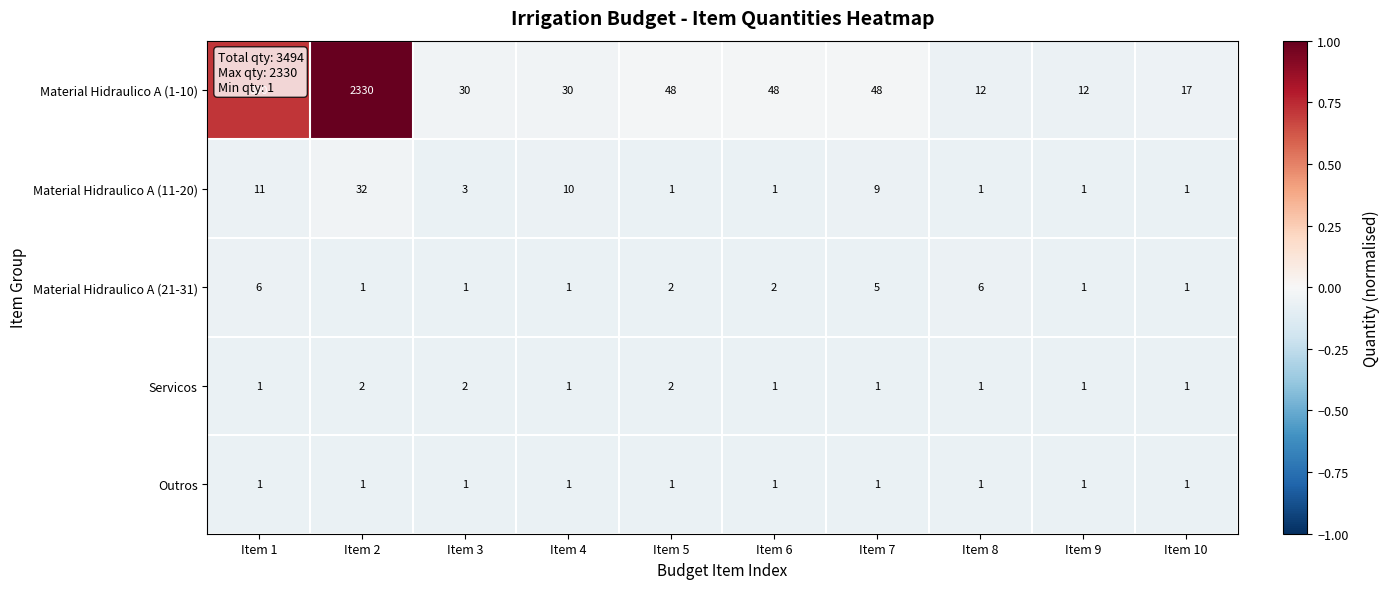

True or false: Material Hidraulico A (11-20) has a value of 3 at Item 3.

True